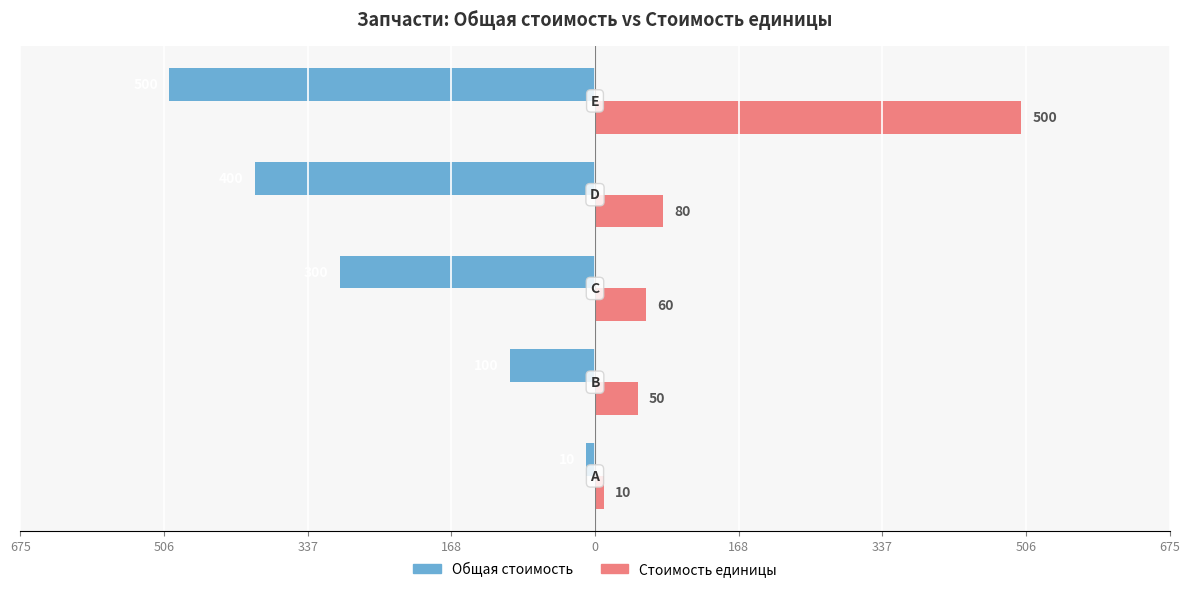

What are all the series names shown in the legend?

Общая стоимость, Стоимость единицы